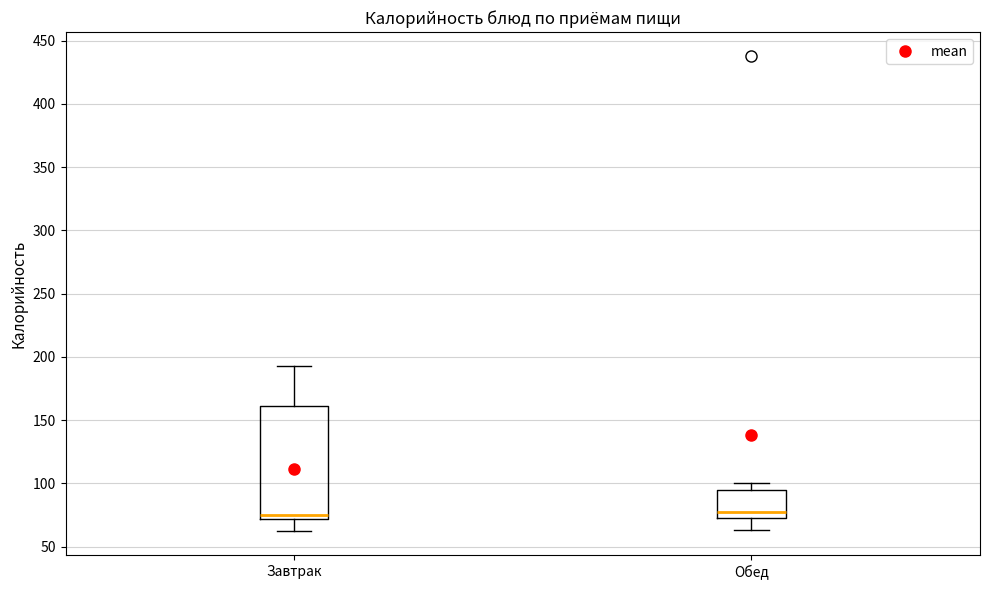

Reading left to right, transcribe this box plot: for each box, give where its median line is, the range the box spans, and where its two whiskers end, as read against the y-axis. The values are not printed on the chart, so give them approximately, as read against the axis.

Завтрак: median 75, box 70 to 160, whiskers 60 to 195
Обед: median 80, box 75 to 95, whiskers 65 to 100